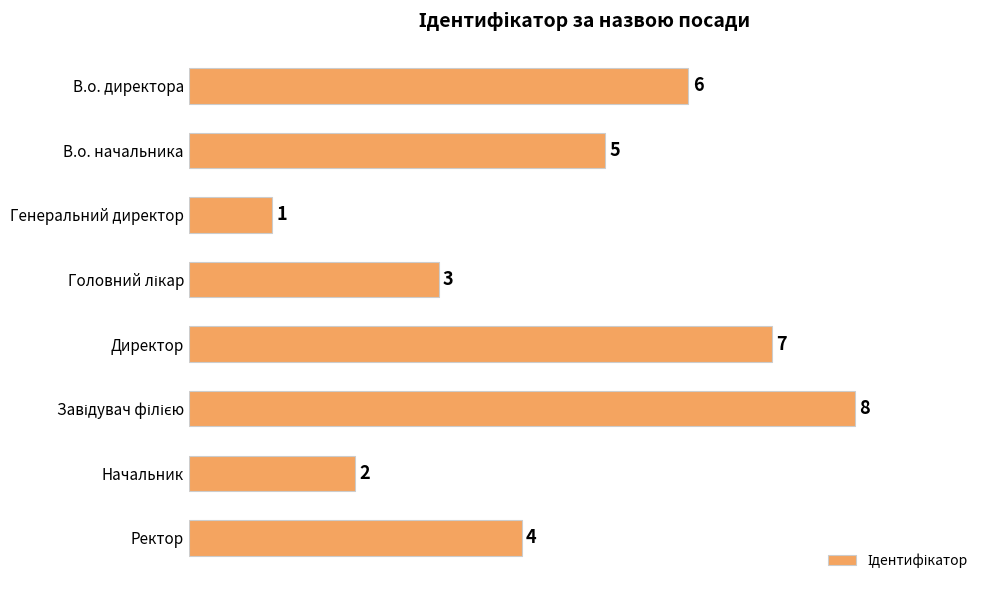

What is the maximum value shown in the chart?

8